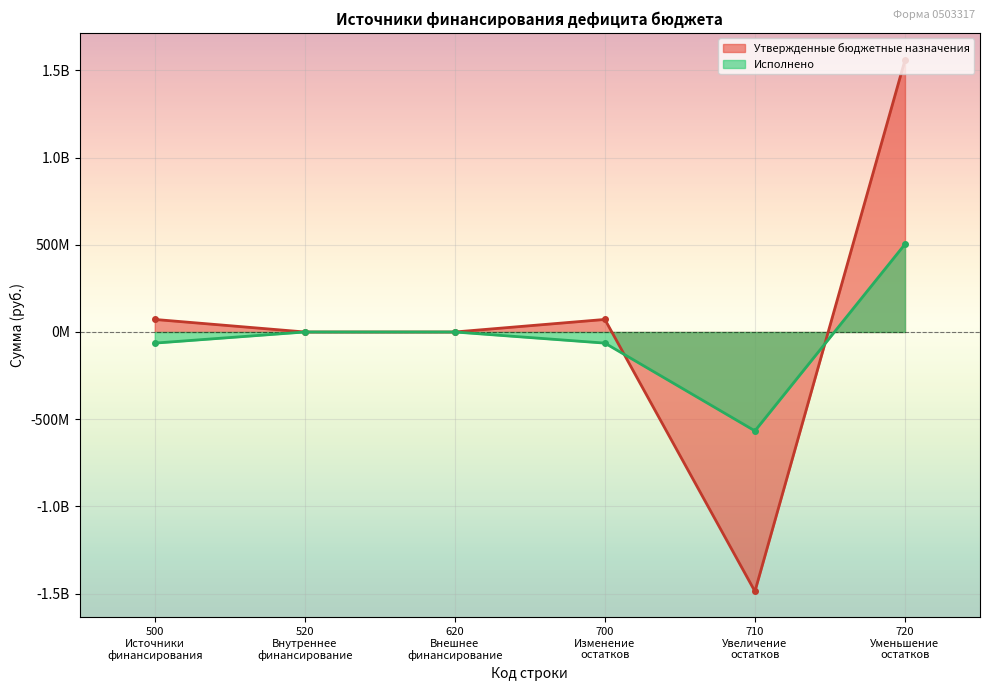

Between 520 and 700, which is larger?

700